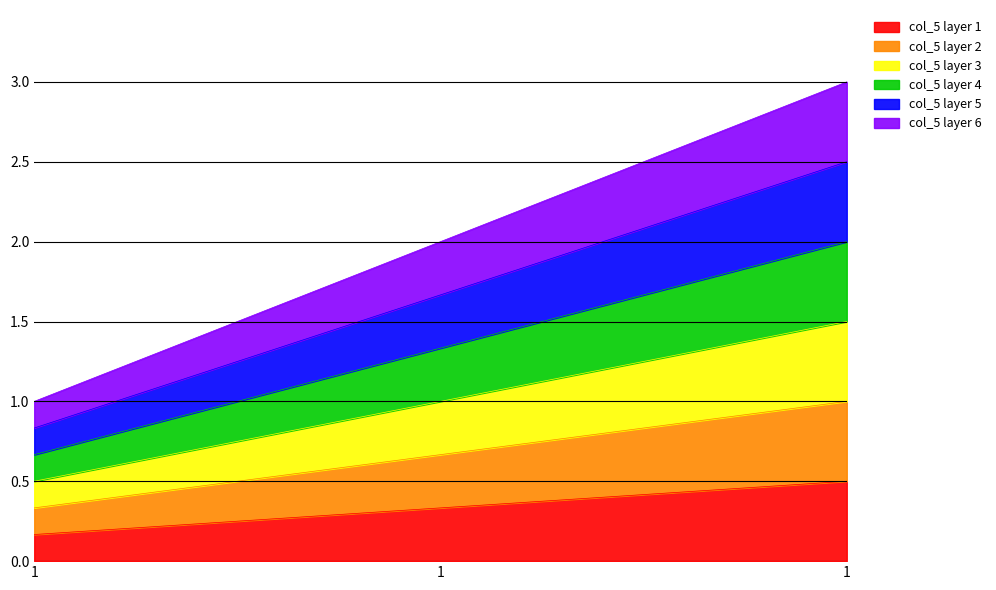

Which has a higher value, 1 or 1?

1